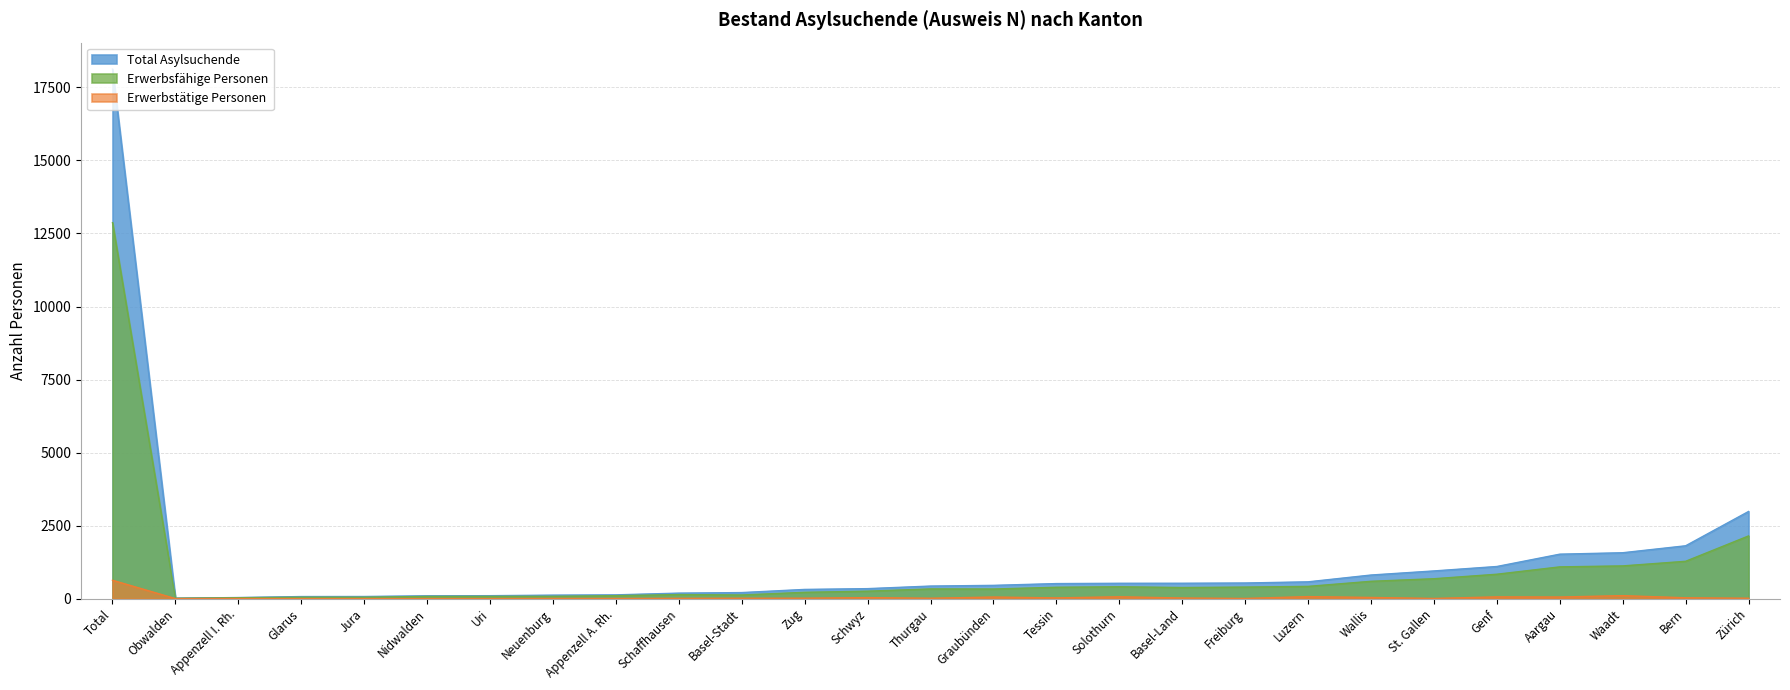

In Erwerbsfähige Personen, how many points are higher than both neighbors (excluding endpoints)?

3